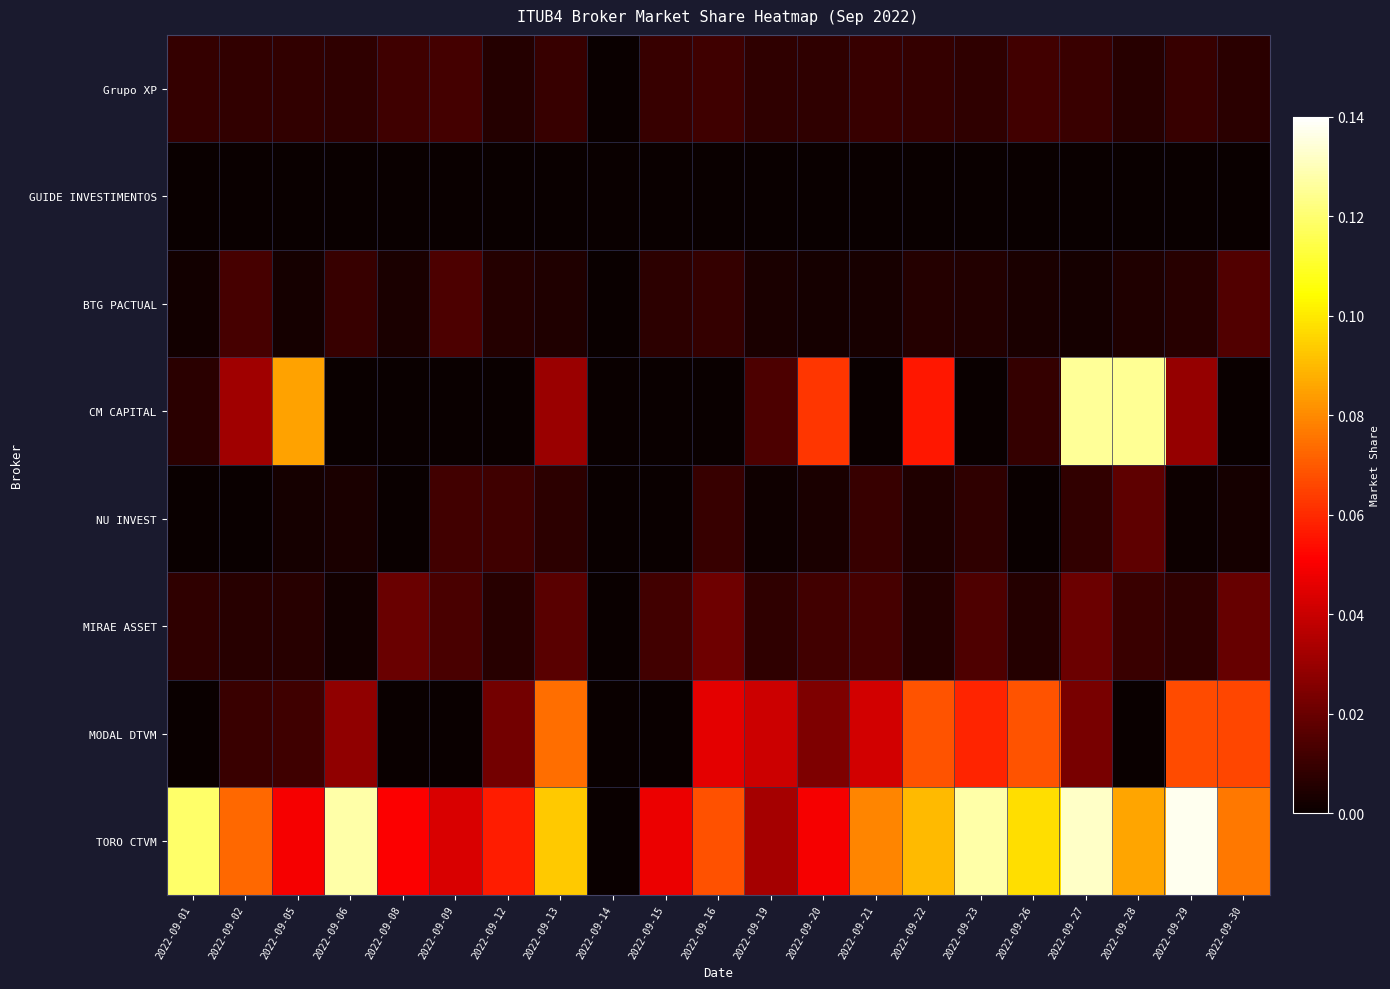

Reading right to left, transcribe all the data shown in this chart.

Grupo XP: 2022-09-30=0.0	2022-09-29=0.0	2022-09-28=0.0	2022-09-27=0.0	2022-09-26=0.0	2022-09-23=0.0	2022-09-22=0.0	2022-09-21=0.0	2022-09-20=0.0	2022-09-19=0.0	2022-09-16=0.0	2022-09-15=0.0	2022-09-14=0.0	2022-09-13=0.0	2022-09-12=0.0	2022-09-09=0.0	2022-09-08=0.0	2022-09-06=0.0	2022-09-05=0.0	2022-09-02=0.0	2022-09-01=0.0
GUIDE INVESTIMENTOS: 2022-09-30=0.0	2022-09-29=0.0	2022-09-28=0.0	2022-09-27=0.0	2022-09-26=0.0	2022-09-23=0.0	2022-09-22=0.0	2022-09-21=0.0	2022-09-20=0.0	2022-09-19=0.0	2022-09-16=0.0	2022-09-15=0.0	2022-09-14=0.0	2022-09-13=0.0	2022-09-12=0.0	2022-09-09=0.0	2022-09-08=0.0	2022-09-06=0.0	2022-09-05=0.0	2022-09-02=0.0	2022-09-01=0.0
BTG PACTUAL: 2022-09-30=0.0	2022-09-29=0.0	2022-09-28=0.0	2022-09-27=0.0	2022-09-26=0.0	2022-09-23=0.0	2022-09-22=0.0	2022-09-21=0.0	2022-09-20=0.0	2022-09-19=0.0	2022-09-16=0.0	2022-09-15=0.0	2022-09-14=0.0	2022-09-13=0.0	2022-09-12=0.0	2022-09-09=0.0	2022-09-08=0.0	2022-09-06=0.0	2022-09-05=0.0	2022-09-02=0.0	2022-09-01=0.0
CM CAPITAL: 2022-09-30=0.0	2022-09-29=0.0	2022-09-28=0.1	2022-09-27=0.1	2022-09-26=0.0	2022-09-23=0.0	2022-09-22=0.1	2022-09-21=0.0	2022-09-20=0.1	2022-09-19=0.0	2022-09-16=0.0	2022-09-15=0.0	2022-09-14=0.0	2022-09-13=0.0	2022-09-12=0.0	2022-09-09=0.0	2022-09-08=0.0	2022-09-06=0.0	2022-09-05=0.1	2022-09-02=0.0	2022-09-01=0.0
NU INVEST: 2022-09-30=0.0	2022-09-29=0.0	2022-09-28=0.0	2022-09-27=0.0	2022-09-26=0.0	2022-09-23=0.0	2022-09-22=0.0	2022-09-21=0.0	2022-09-20=0.0	2022-09-19=0.0	2022-09-16=0.0	2022-09-15=0.0	2022-09-14=0.0	2022-09-13=0.0	2022-09-12=0.0	2022-09-09=0.0	2022-09-08=0.0	2022-09-06=0.0	2022-09-05=0.0	2022-09-02=0.0	2022-09-01=0.0
MIRAE ASSET: 2022-09-30=0.0	2022-09-29=0.0	2022-09-28=0.0	2022-09-27=0.0	2022-09-26=0.0	2022-09-23=0.0	2022-09-22=0.0	2022-09-21=0.0	2022-09-20=0.0	2022-09-19=0.0	2022-09-16=0.0	2022-09-15=0.0	2022-09-14=0.0	2022-09-13=0.0	2022-09-12=0.0	2022-09-09=0.0	2022-09-08=0.0	2022-09-06=0.0	2022-09-05=0.0	2022-09-02=0.0	2022-09-01=0.0
MODAL DTVM: 2022-09-30=0.1	2022-09-29=0.1	2022-09-28=0.0	2022-09-27=0.0	2022-09-26=0.1	2022-09-23=0.1	2022-09-22=0.1	2022-09-21=0.0	2022-09-20=0.0	2022-09-19=0.0	2022-09-16=0.0	2022-09-15=0.0	2022-09-14=0.0	2022-09-13=0.1	2022-09-12=0.0	2022-09-09=0.0	2022-09-08=0.0	2022-09-06=0.0	2022-09-05=0.0	2022-09-02=0.0	2022-09-01=0.0
TORO CTVM: 2022-09-30=0.1	2022-09-29=0.1	2022-09-28=0.1	2022-09-27=0.1	2022-09-26=0.1	2022-09-23=0.1	2022-09-22=0.1	2022-09-21=0.1	2022-09-20=0.0	2022-09-19=0.0	2022-09-16=0.1	2022-09-15=0.0	2022-09-14=0.0	2022-09-13=0.1	2022-09-12=0.1	2022-09-09=0.0	2022-09-08=0.1	2022-09-06=0.1	2022-09-05=0.0	2022-09-02=0.1	2022-09-01=0.1